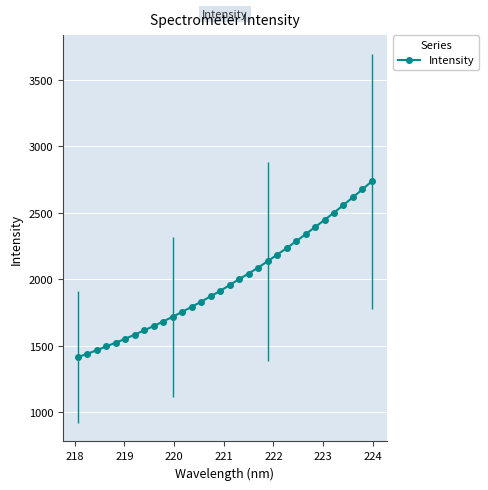

How many data points in Intensity are less than 1956?

16